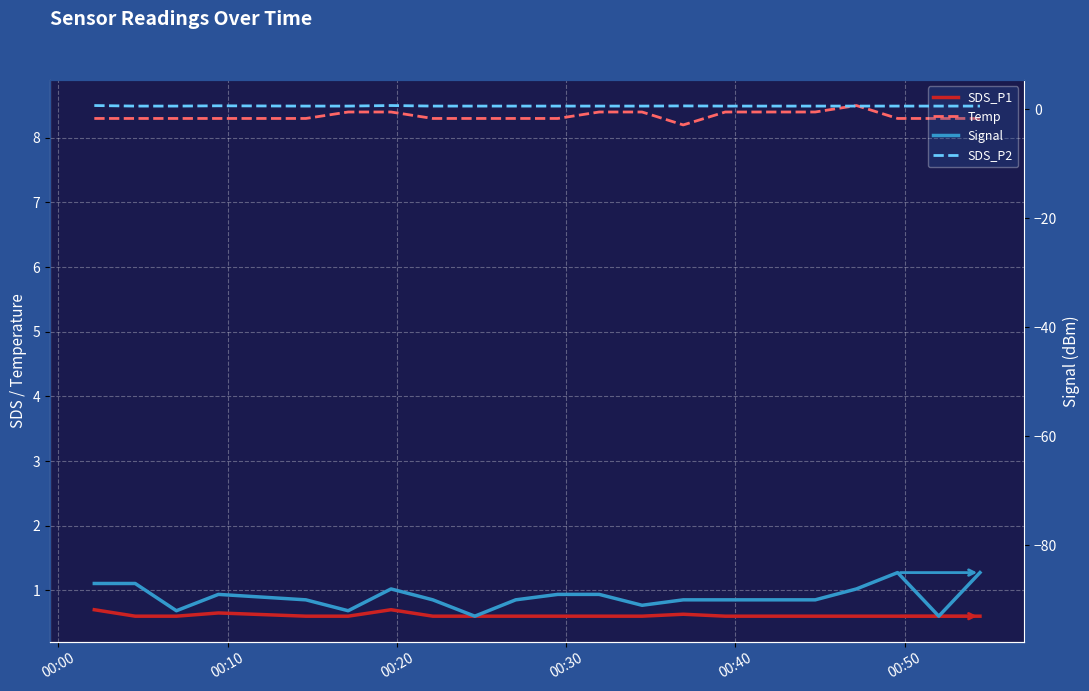

Is it true that Signal equals -52.0 at 18?

False